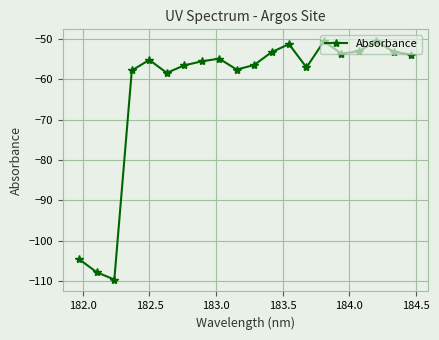

What is the smallest value displayed?

-109.6